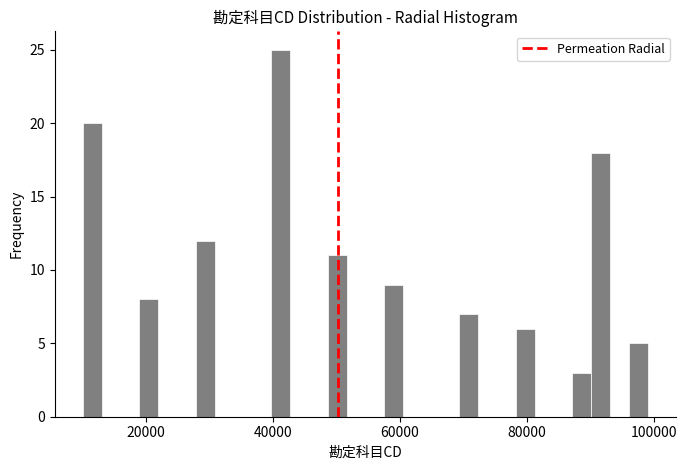

Read against the x-axis, roughly where is the centre of the tallest bar?

42000